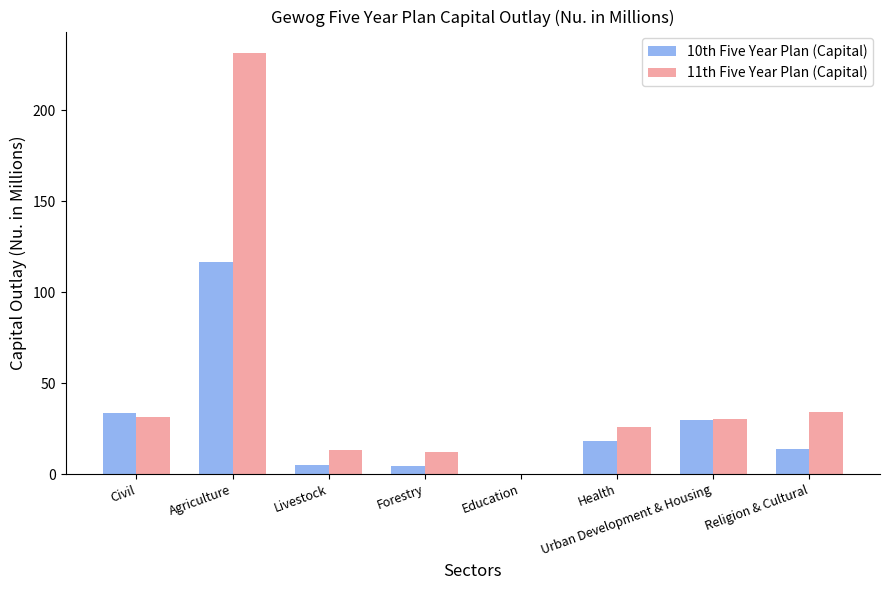

Is the value of 11th Five Year Plan (Capital) at Agriculture greater than the value of 10th Five Year Plan (Capital) at Religion & Cultural?

Yes